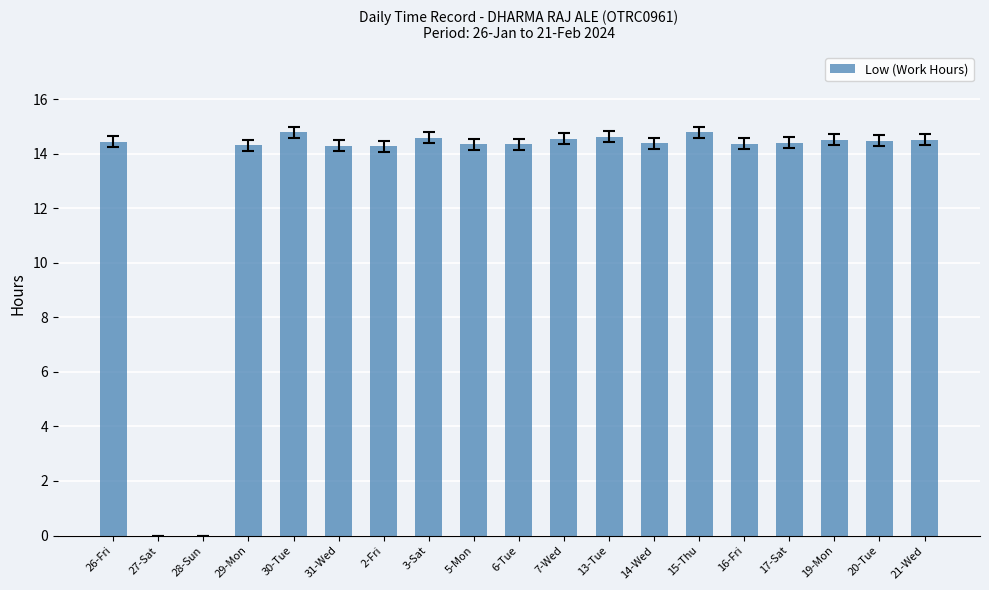

How many distinct data groups are displayed?

1